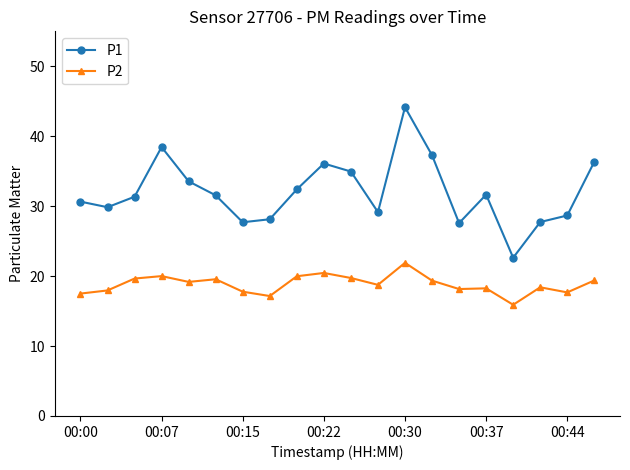

What is the value of the P2 point at the 18th from the left?

18.4